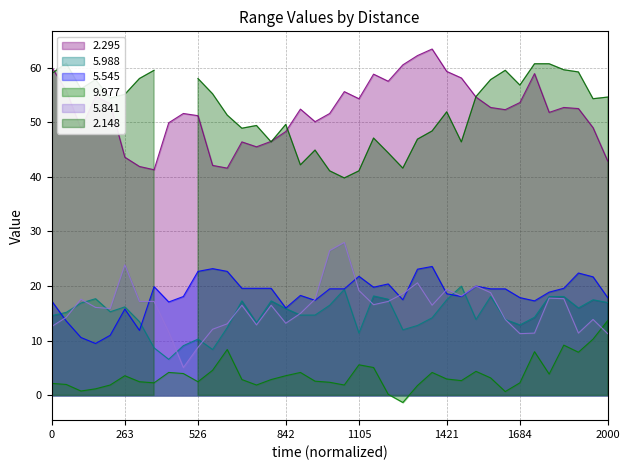

What is the difference between the maximum and minimum values in the 5.841 series?

22.9